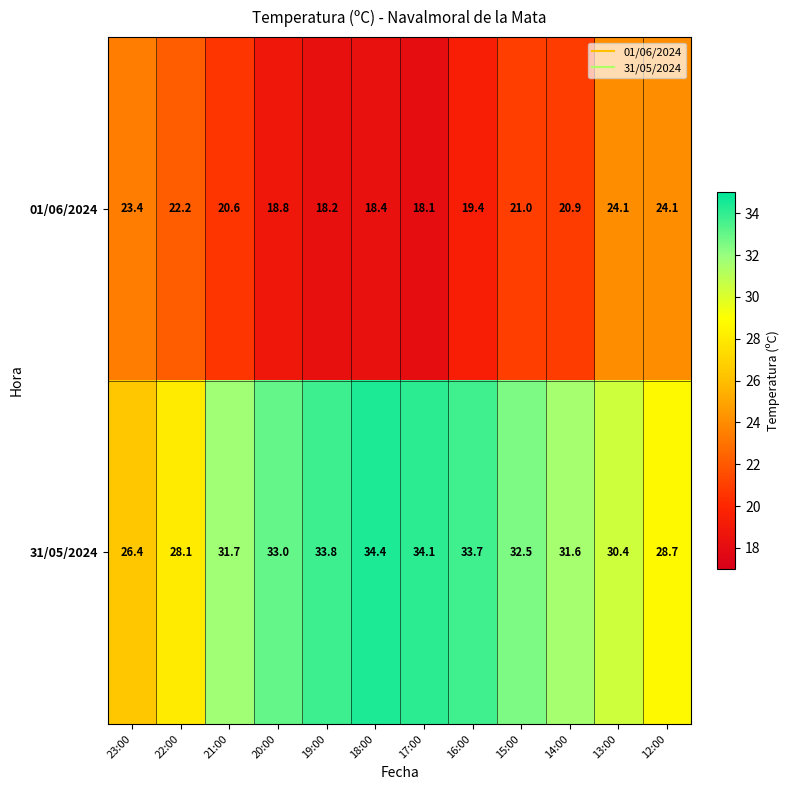

Which category has the lowest value across all series?

17:00